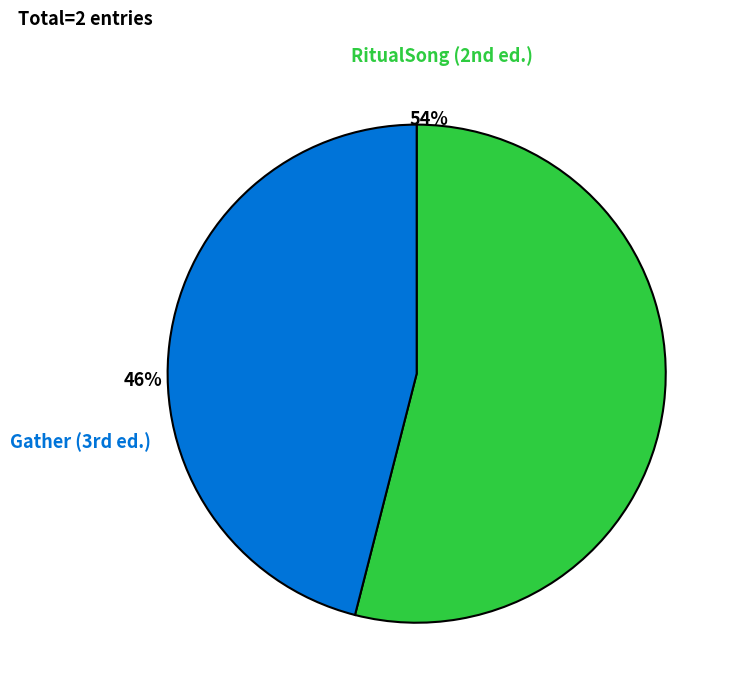

Which category has the biggest portion of the pie?

RitualSong (2nd ed.)